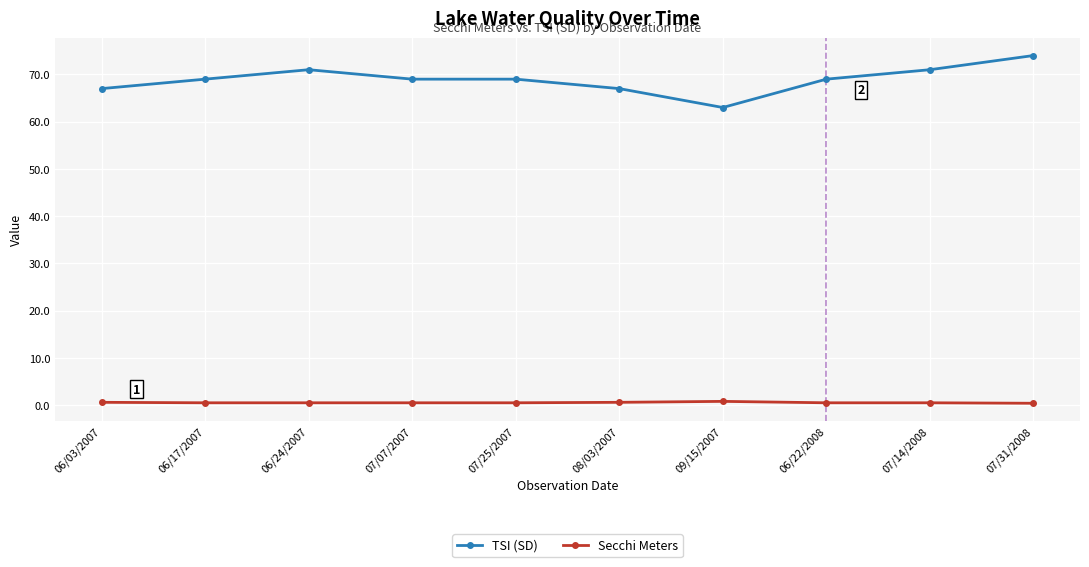

At how many categories does at least one series exceed 8?

10